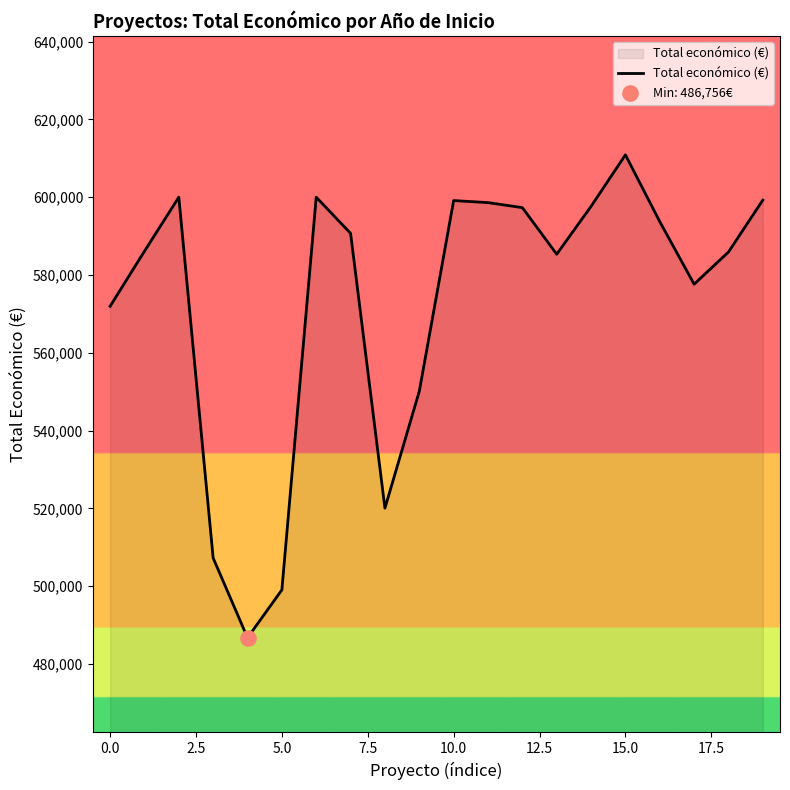

What is the difference between the maximum and minimum values?

124133